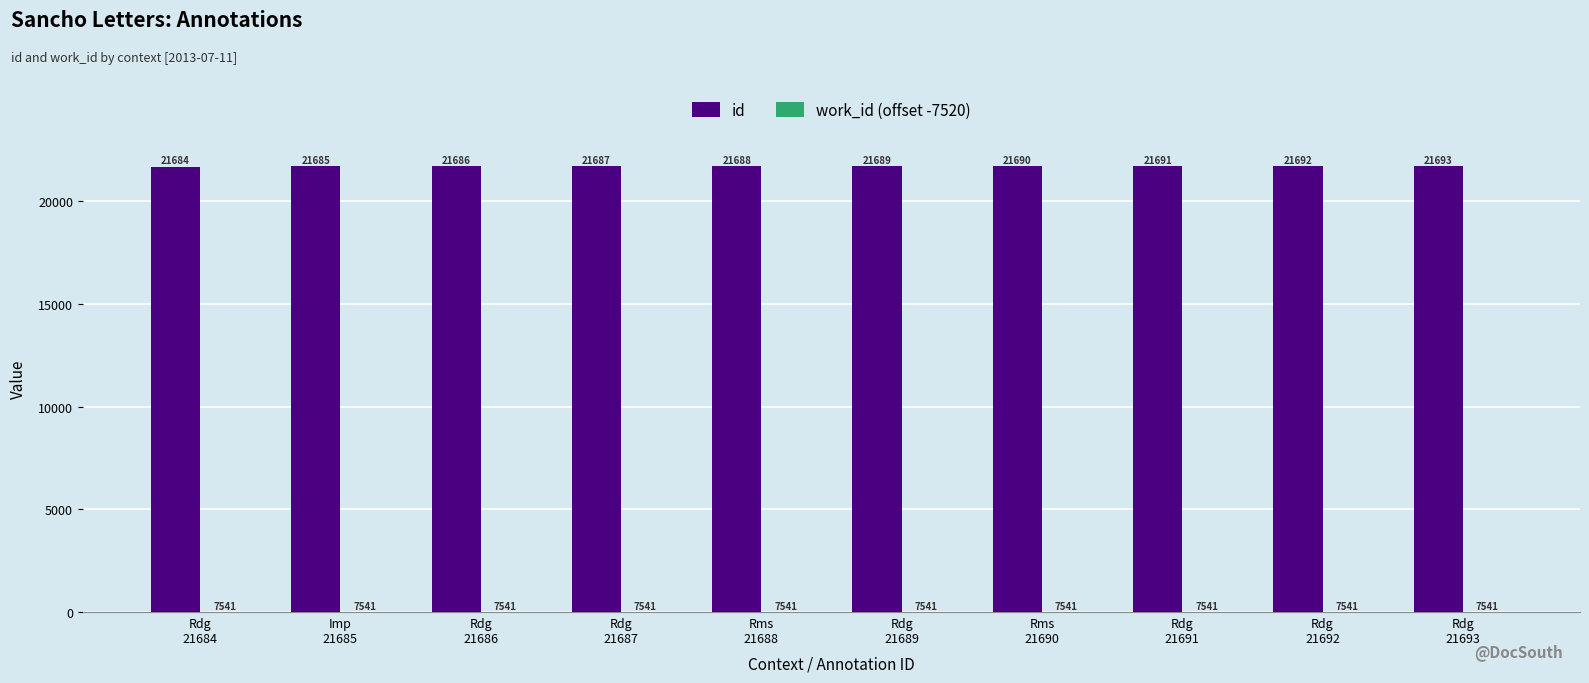

What is the highest value of the id series?

21693